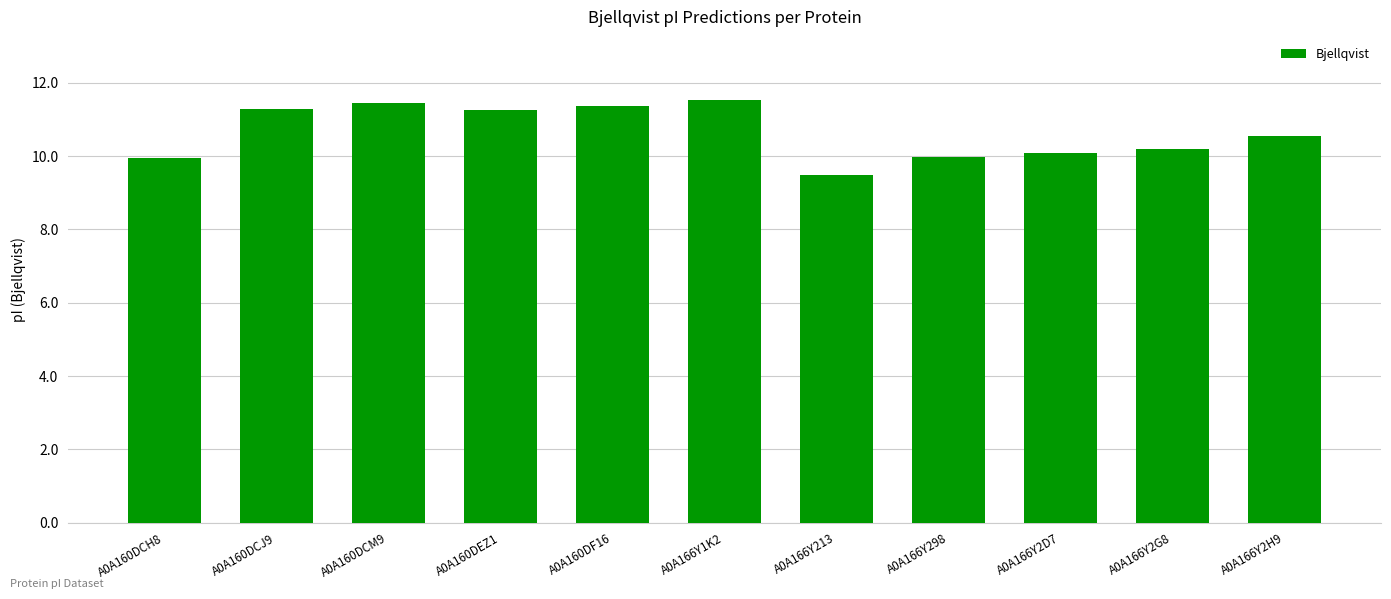

The value at A0A160DCH8 is 17.0. True or false?

False